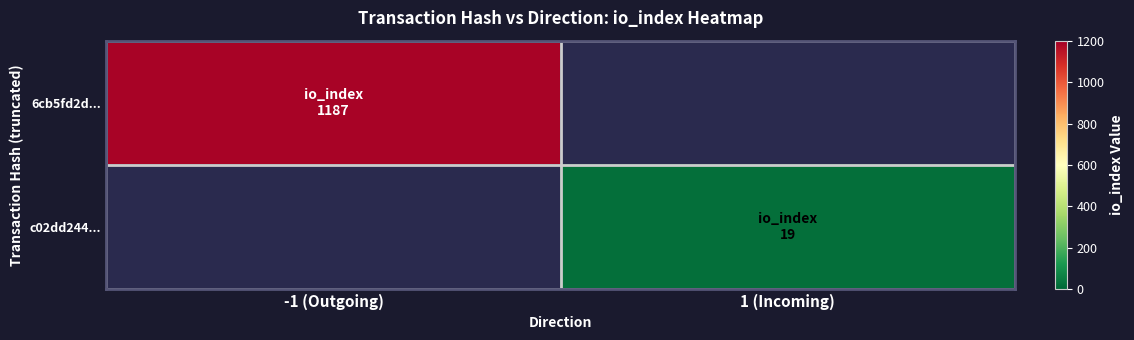

What is the highest value of the 6cb5fd2d... series?

1187.0